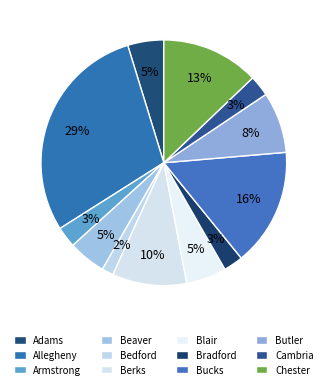

How many segments does this pie chart have?

12